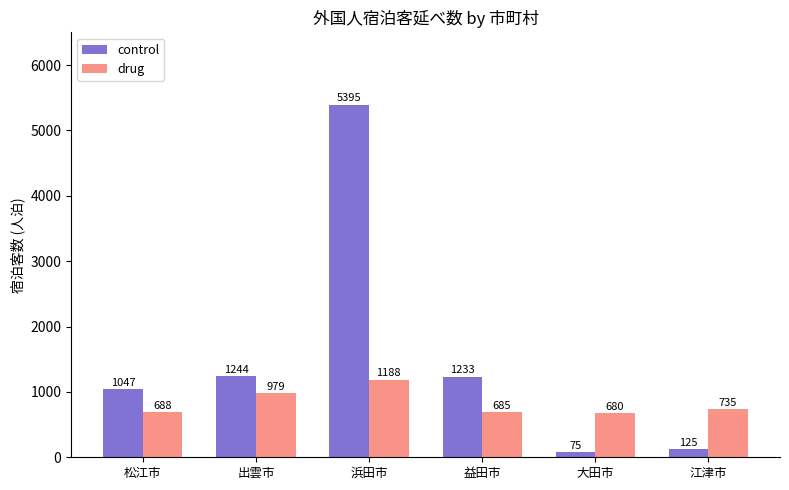

Reading left to right, what are all the values shown in this chart?

control: 松江市=1047	出雲市=1244	浜田市=5395	益田市=1233	大田市=75	江津市=125
drug: 松江市=688	出雲市=979	浜田市=1188	益田市=685	大田市=680	江津市=735